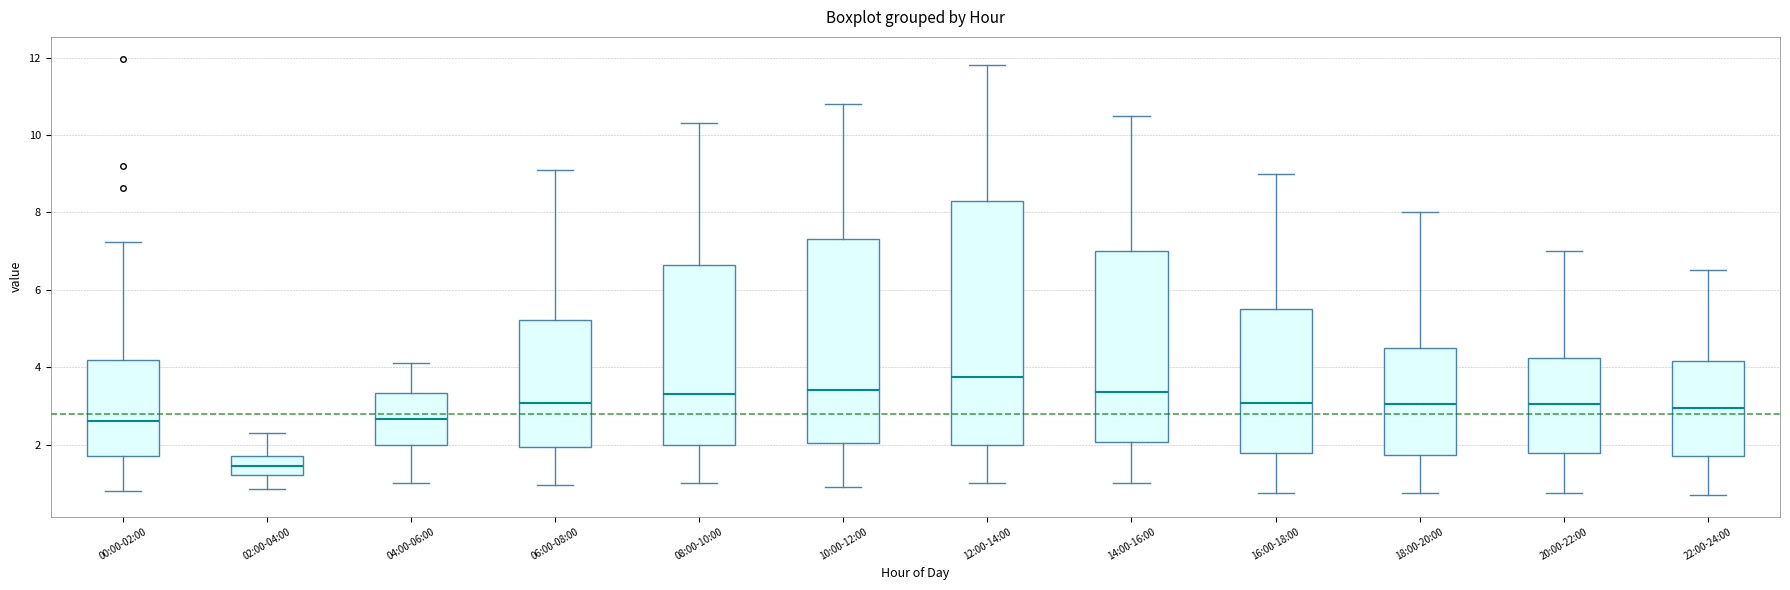

Reading left to right, transcribe this box plot: for each box, give where its median line is, the range the box spans, and where its two whiskers end, as read against the y-axis. The values are not printed on the chart, so give them approximately, as read against the axis.

00:00-02:00: median 2.6, box 1.6 to 4.2, whiskers 0.8 to 7.2
02:00-04:00: median 1.4, box 1.2 to 1.8, whiskers 0.8 to 2.4
04:00-06:00: median 2.6, box 2.0 to 3.4, whiskers 1.0 to 4.2
06:00-08:00: median 3.0, box 2.0 to 5.2, whiskers 1.0 to 9.2
08:00-10:00: median 3.4, box 2.0 to 6.6, whiskers 1.0 to 10.4
10:00-12:00: median 3.4, box 2.0 to 7.4, whiskers 1.0 to 10.8
12:00-14:00: median 3.8, box 2.0 to 8.4, whiskers 1.0 to 11.8
14:00-16:00: median 3.4, box 2.0 to 7.0, whiskers 1.0 to 10.6
16:00-18:00: median 3.0, box 1.8 to 5.6, whiskers 0.8 to 9.0
18:00-20:00: median 3.0, box 1.8 to 4.6, whiskers 0.8 to 8.0
20:00-22:00: median 3.0, box 1.8 to 4.2, whiskers 0.8 to 7.0
22:00-24:00: median 3.0, box 1.8 to 4.2, whiskers 0.8 to 6.6